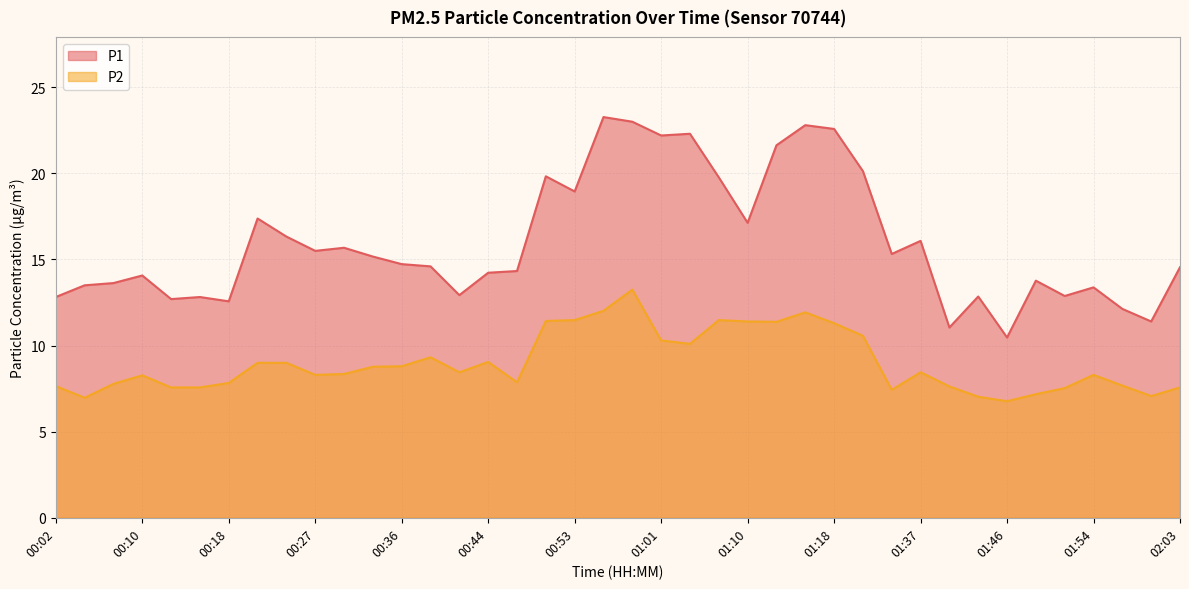

True or false: P2 and P1 intersect in this chart.

False